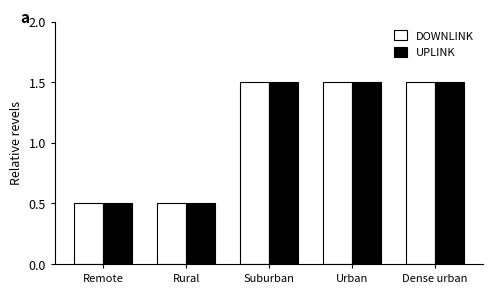

How many bars are there in each group?

2